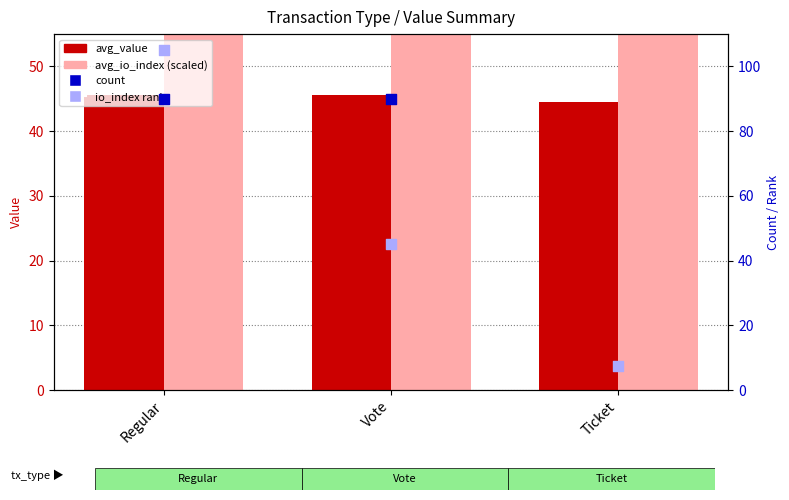

Which series has the widest spread of Y values?

avg_io_index (scaled)